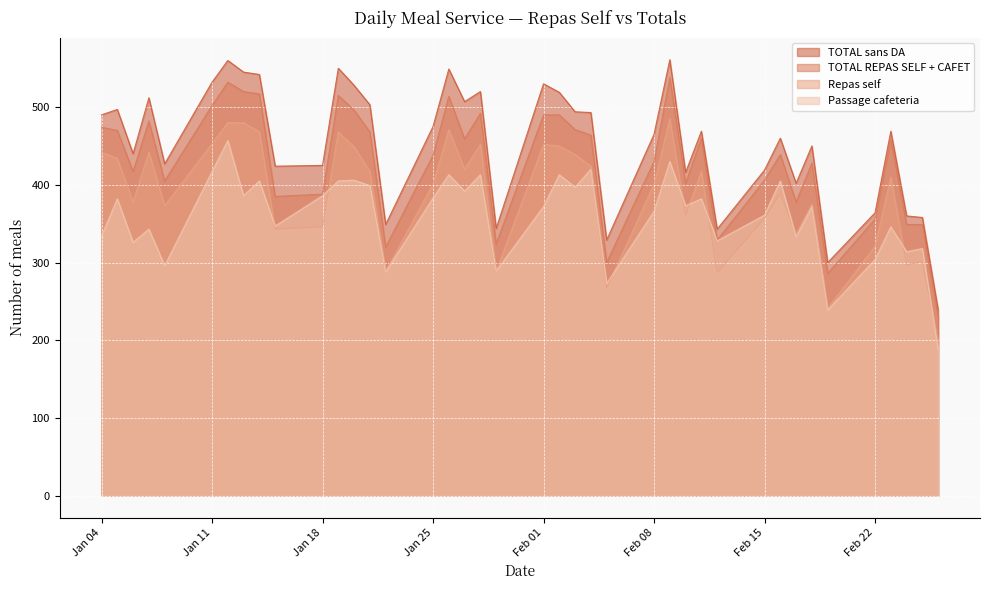

Reading right to left, transcribe all the data shown in this chart.

TOTAL sans DA: 239	358	360	469	364	300	450	402	460	419	343	469	416	561	465	329	493	494	519	530	344	520	507	549	475	349	503	528	550	425	424	542	545	560	532	427	512	440	497	490
Repas self: 198	301	297	410	321	241	375	337	389	357	287	417	361	485	401	267	424	439	450	452	289	452	420	471	401	289	417	449	468	346	343	468	480	480	453	373	442	378	434	442
TOTAL REPAS SELF + CAFET: 231	349	349	458	356	286	428	378	439	406	329	460	402	538	430	300	464	471	490	490	324	492	459	514	438	320	468	496	515	388	385	517	520	532	502	405	482	417	470	474
Passage cafeteria: 188	318	314	346	304	239	372	333	405	361	328	382	373	430	366	273	420	397	413	372	289	413	392	413	383	288	399	406	405	386	347	405	386	457	417	296	343	326	382	334